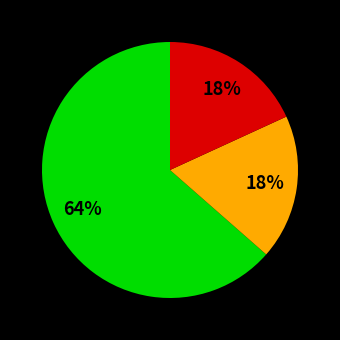

Is there a majority slice in this chart?

Yes